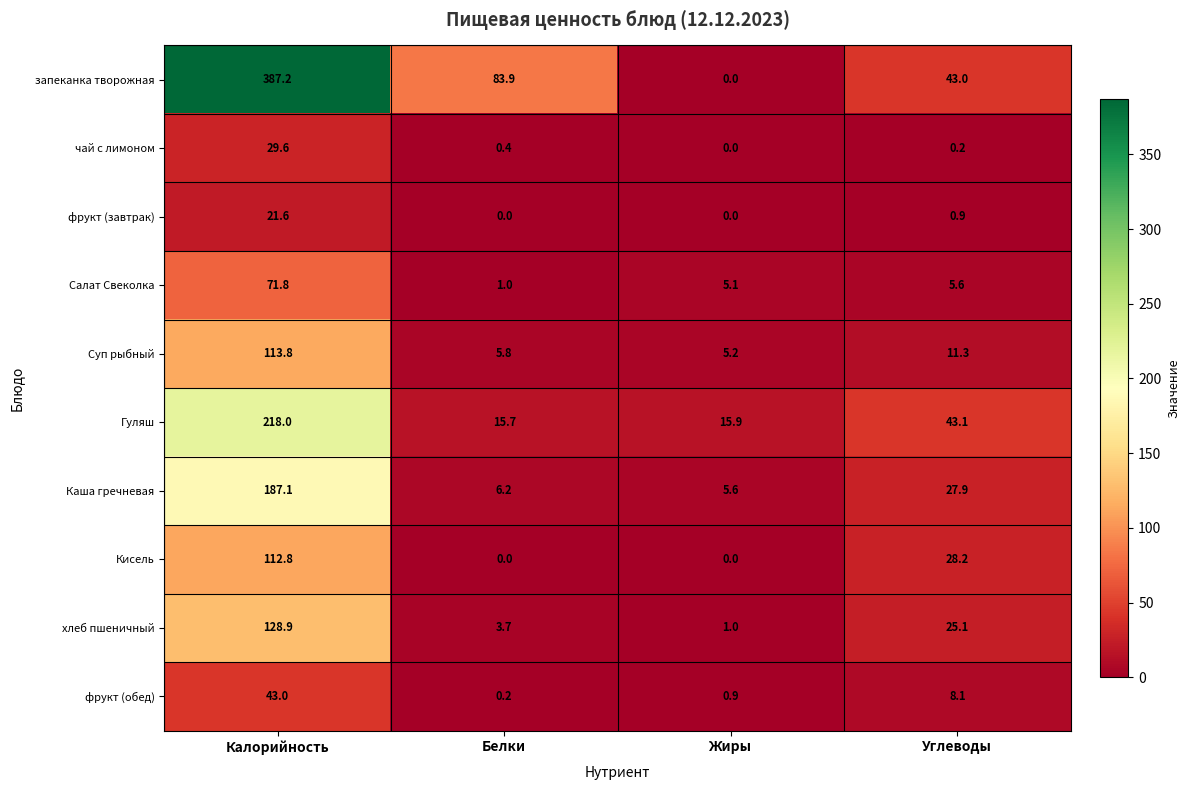

The запеканка творожная series shows 83.9 at Белки. True or false?

True